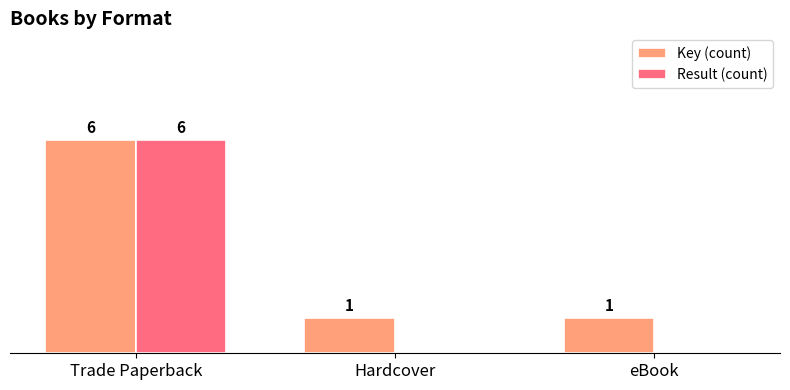

Which series has the largest range (max minus min)?

Result (count)